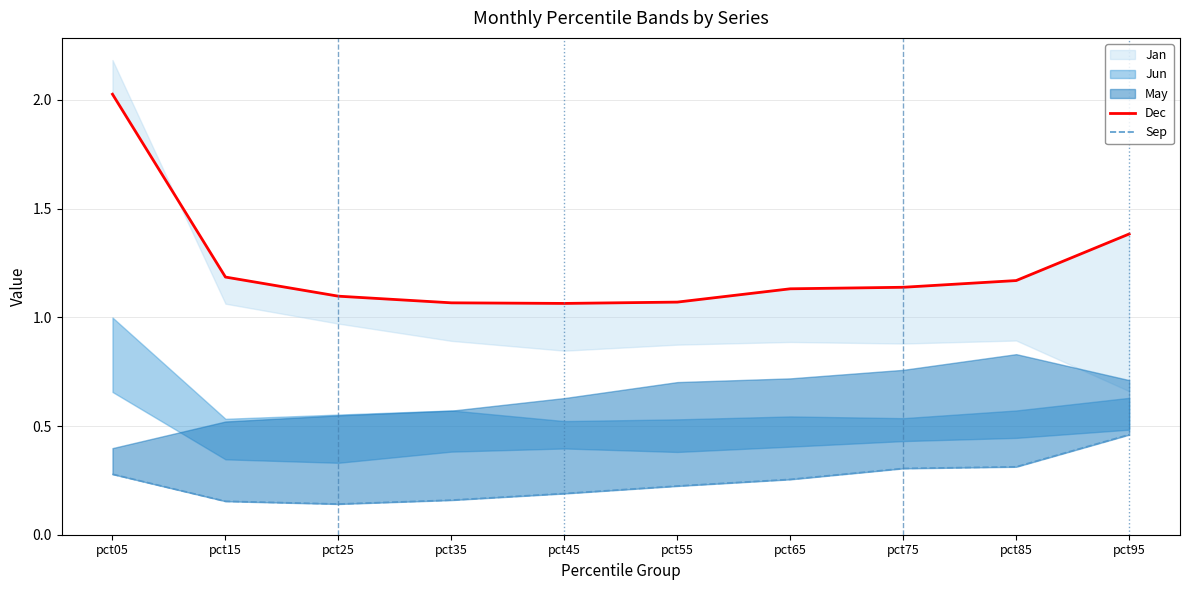

True or false: Dec has a value of 1.1 at pct75.

True